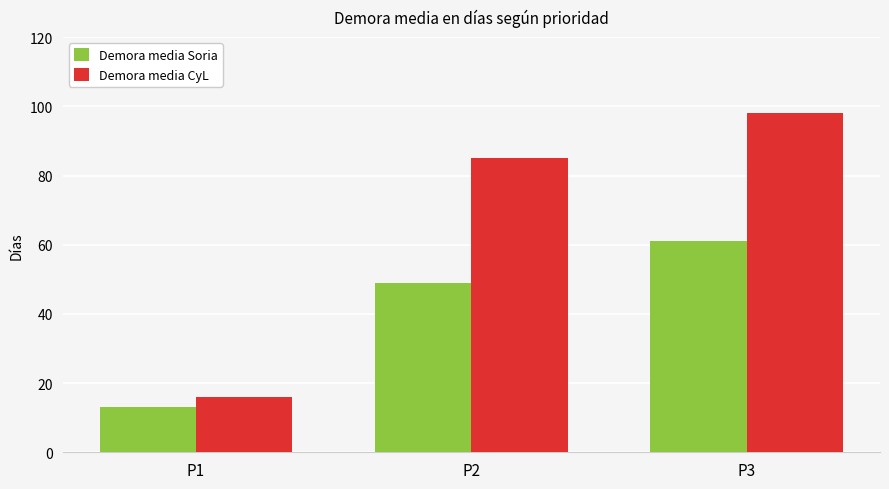

Rank the series at P3 from lowest to highest value.

Demora media Soria, Demora media CyL